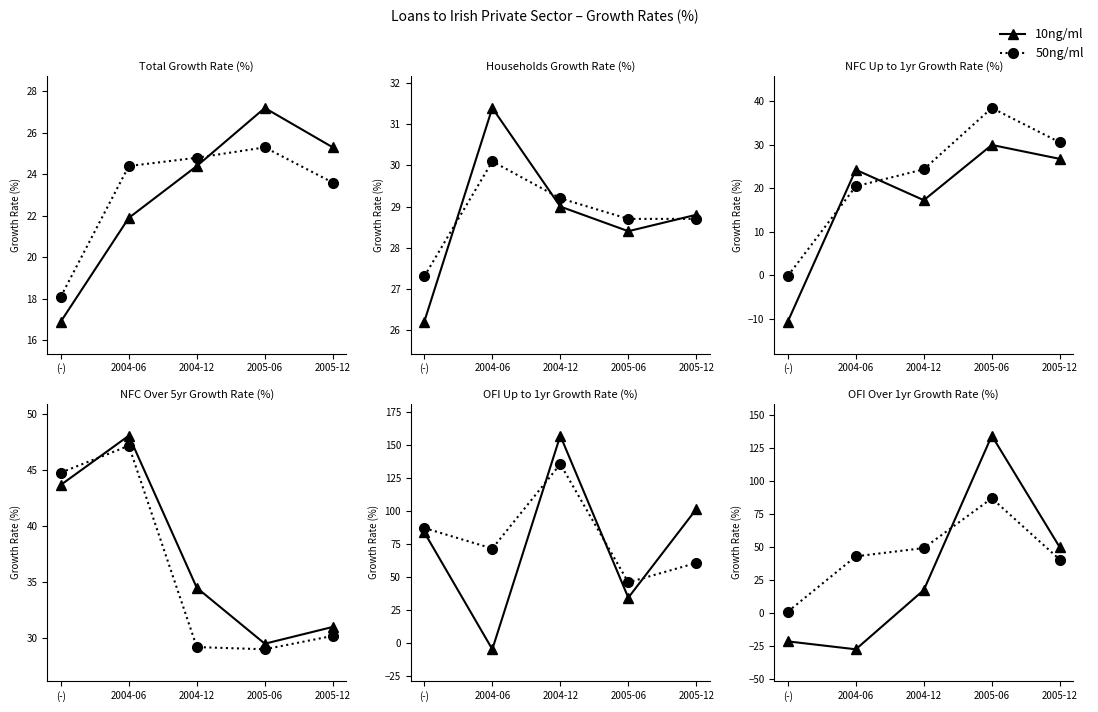

What is the difference between the highest and lowest values at 2004-12?

31.8